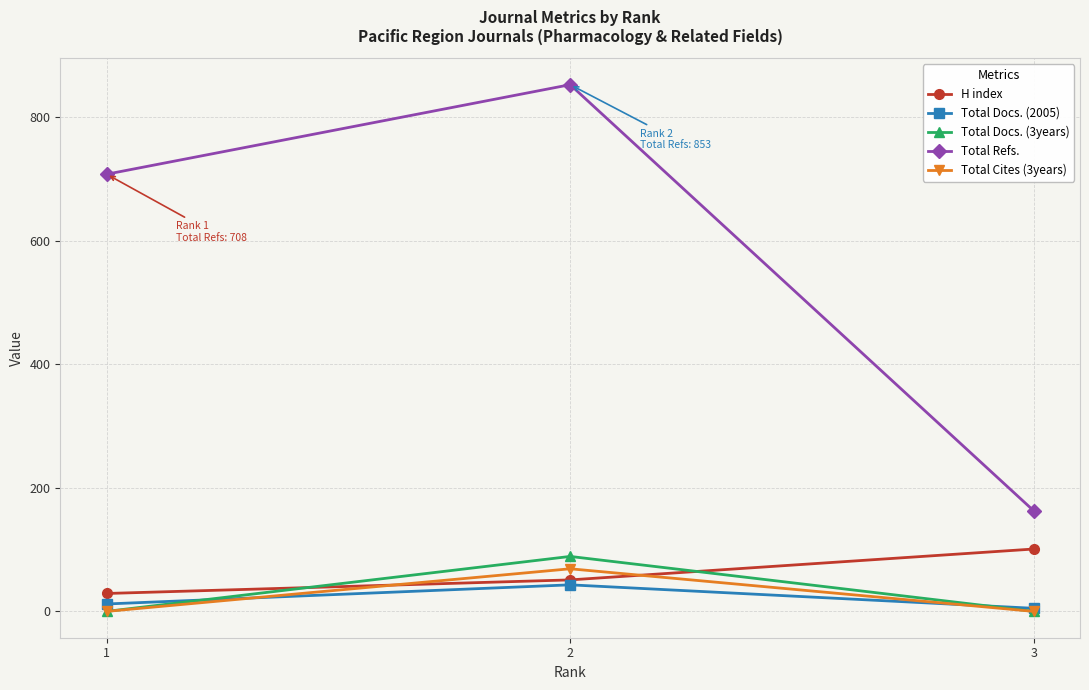

Is this an area chart (filled region under the line)?

No